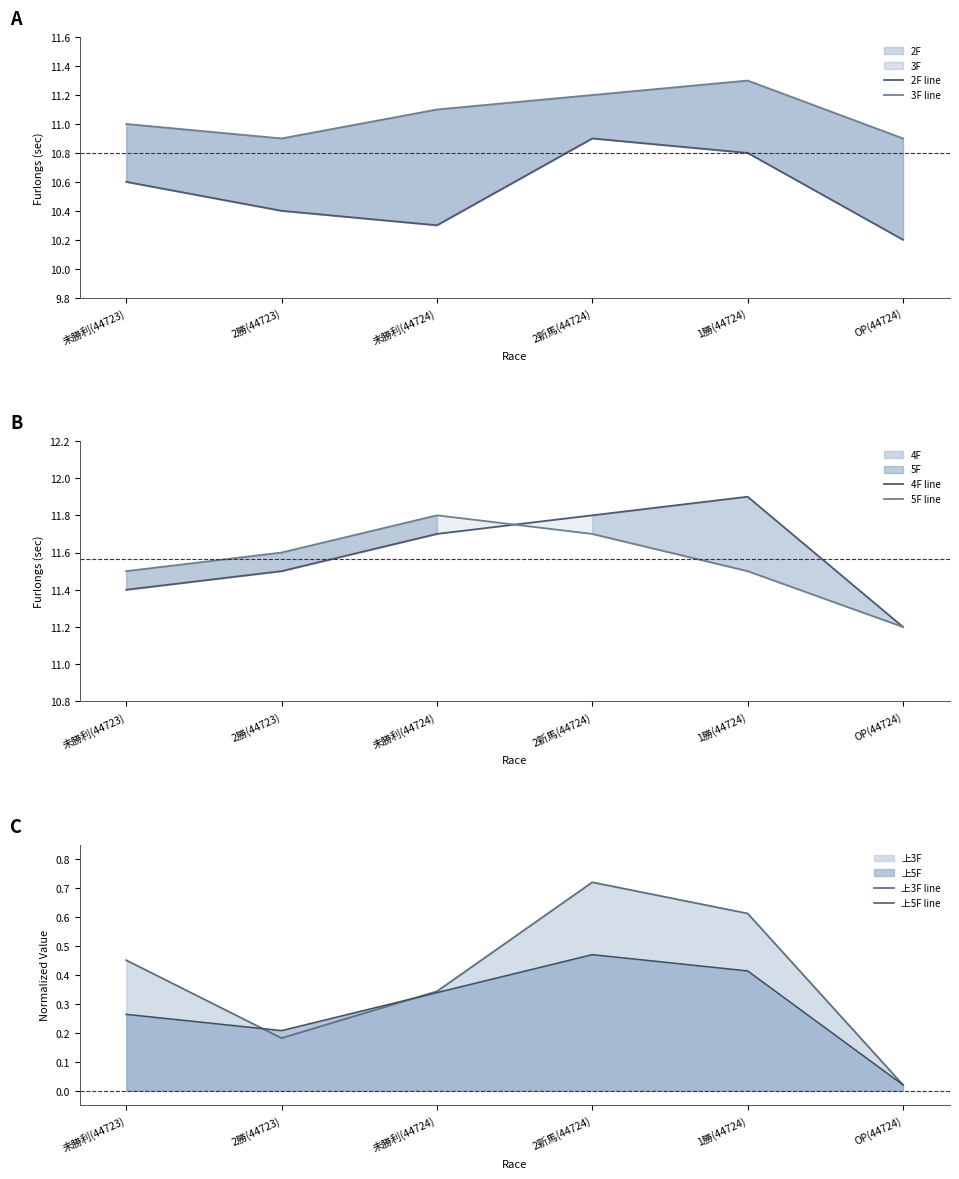

How many lines are shown in the chart?

6